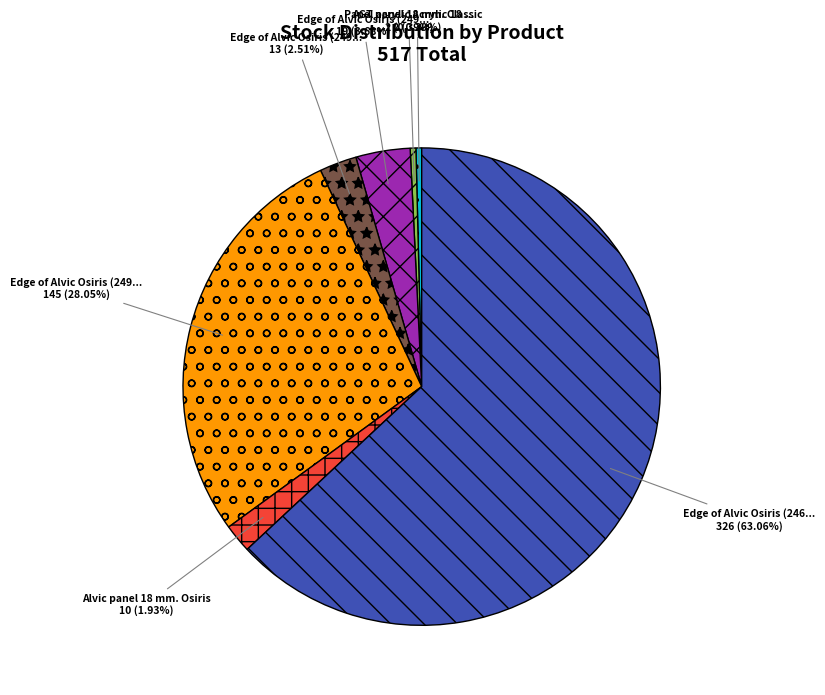

Does any single category account for the majority?

Yes